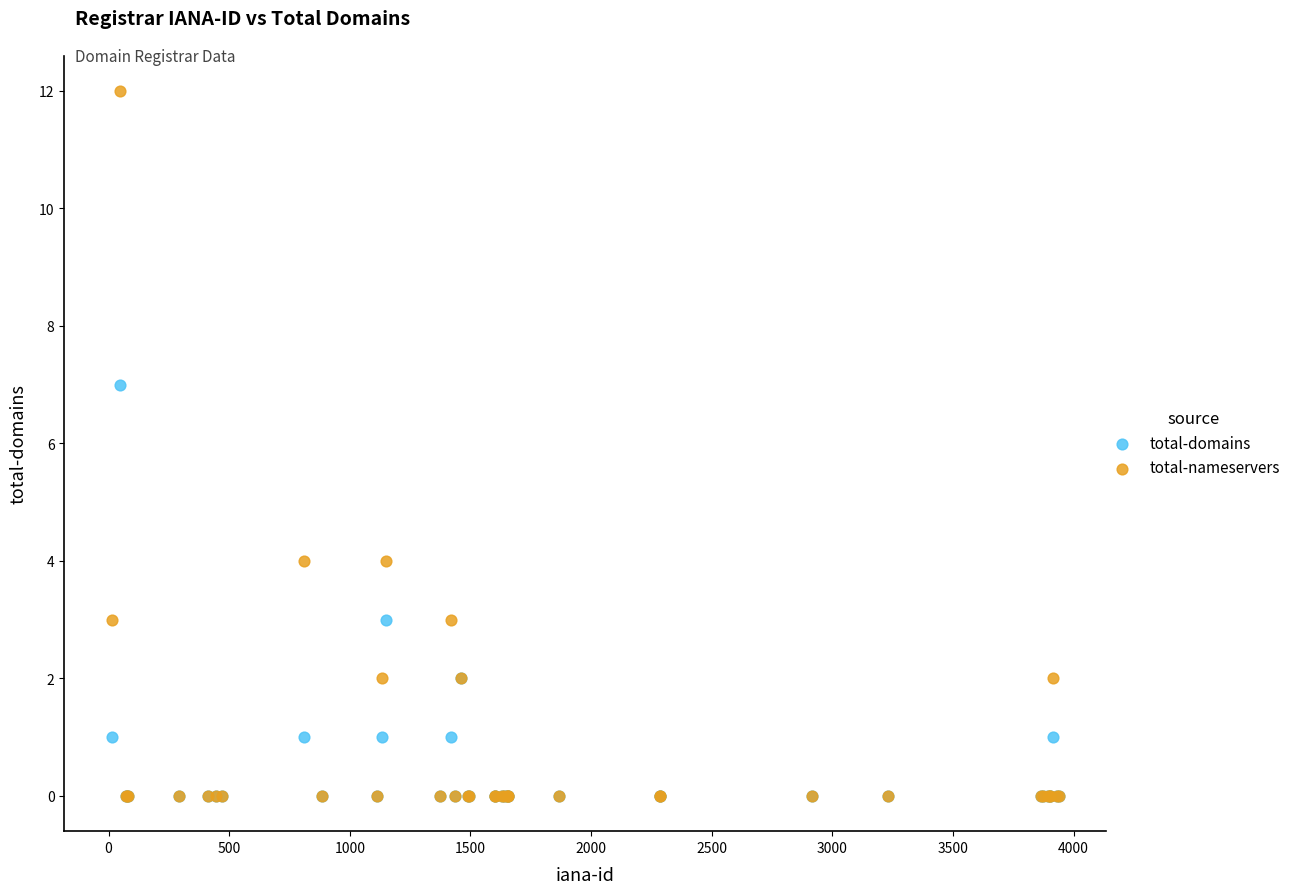

Which series contains the highest Y value?

total-nameservers